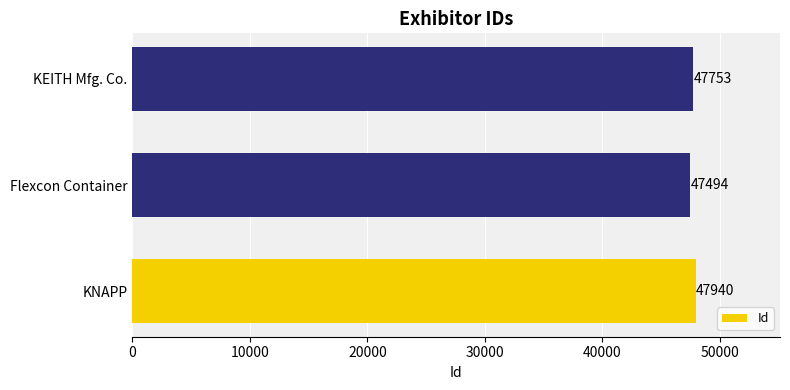

What is the change in value from KNAPP to Flexcon Container?

-446